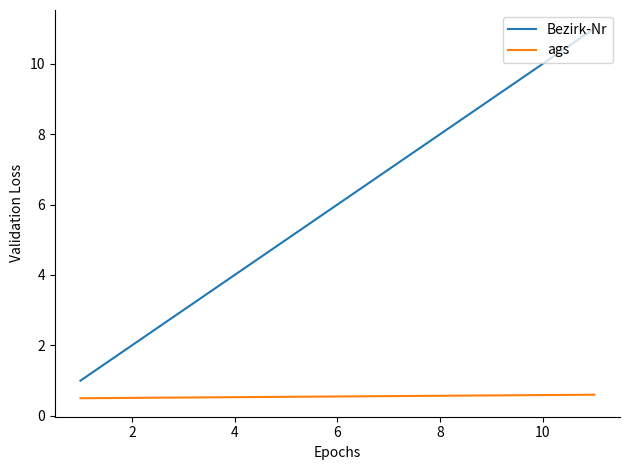

Does the chart have visible grid lines?

No